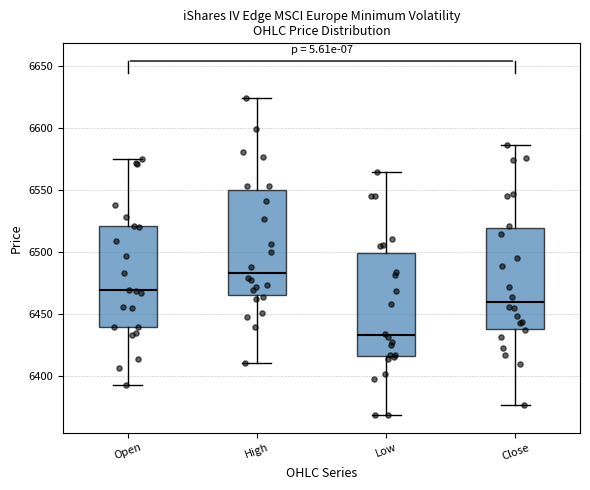

Reading left to right, read every box against the y-axis: the position of its median line, the range the box covers, and the ends of its whiskers. The values are not printed on the chart, so give them approximately, as read against the axis.

Open: median 6470, box 6440 to 6520, whiskers 6395 to 6575
High: median 6485, box 6465 to 6550, whiskers 6410 to 6625
Low: median 6435, box 6415 to 6500, whiskers 6370 to 6565
Close: median 6460, box 6440 to 6520, whiskers 6375 to 6585